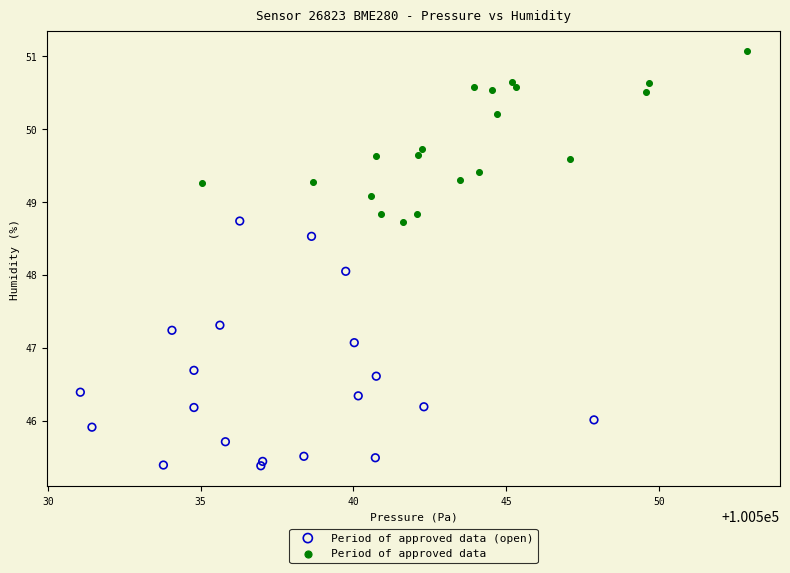

Which series contains the lowest Y value?

Period of approved data (open)